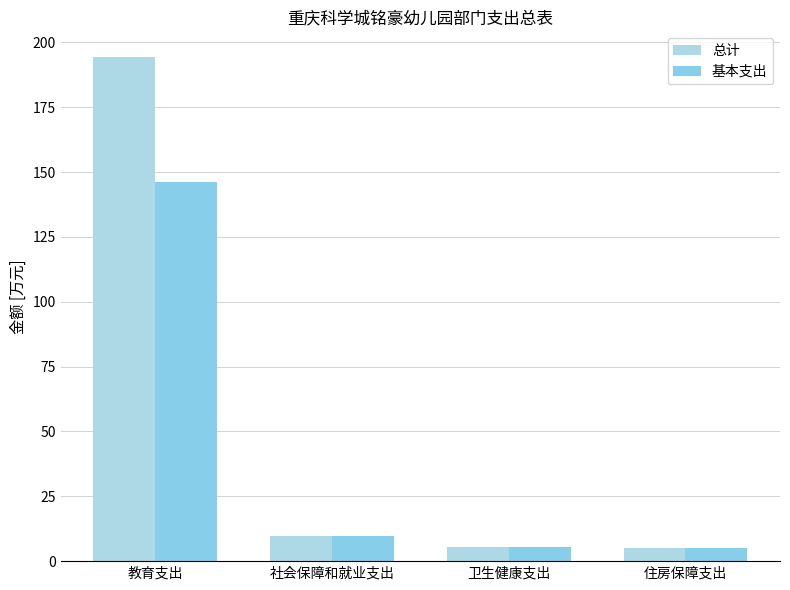

What position from the right is 住房保障支出?

1